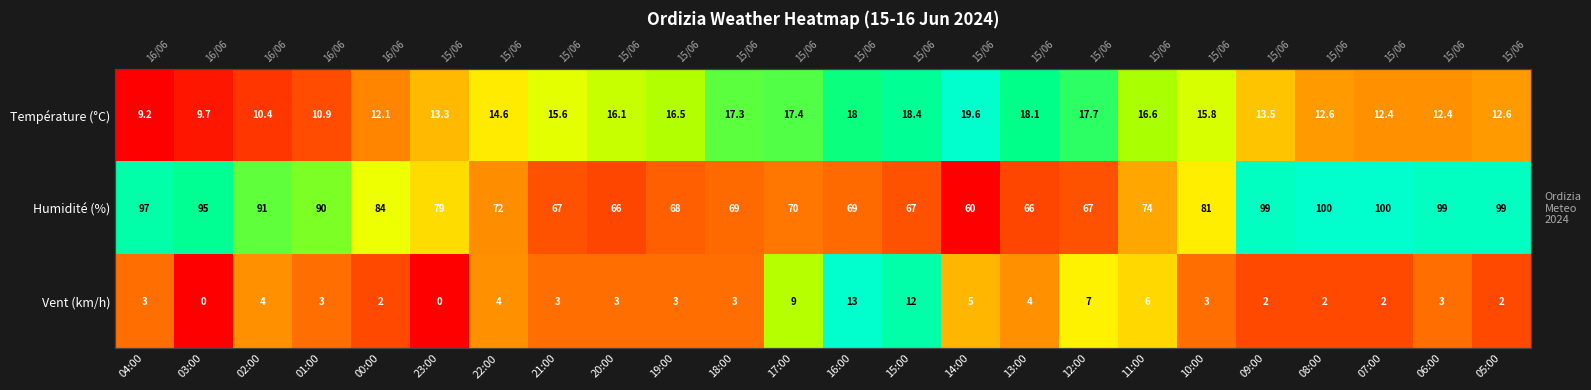

Rank the categories by Température (°C) value from highest to lowest.

14:00, 15:00, 13:00, 16:00, 12:00, 17:00, 18:00, 11:00, 19:00, 20:00, 10:00, 21:00, 22:00, 09:00, 23:00, 08:00, 05:00, 07:00, 06:00, 00:00, 01:00, 02:00, 03:00, 04:00